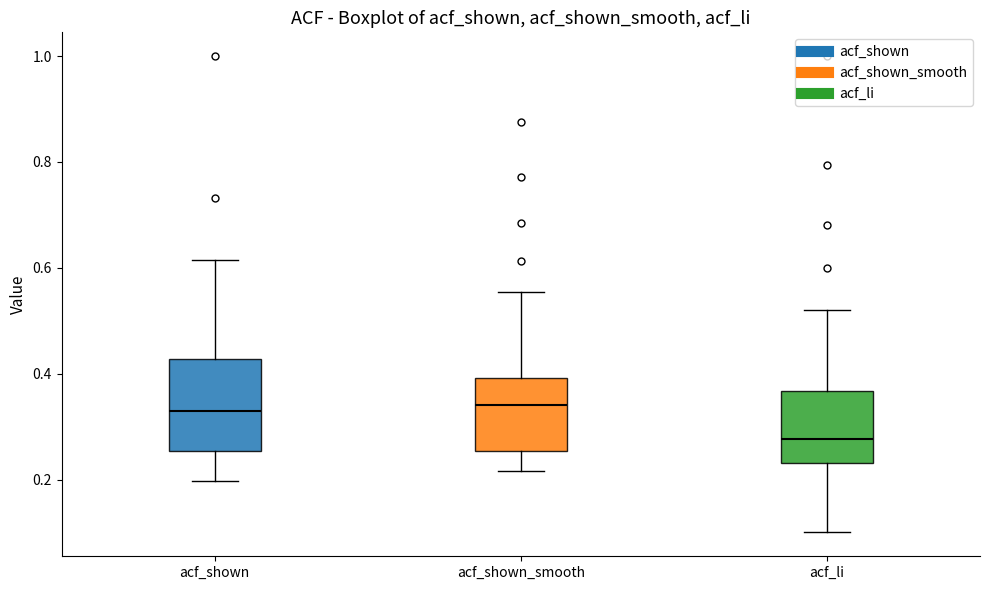

Reading left to right, read every box against the y-axis: the position of its median line, the range the box covers, and the ends of its whiskers. The values are not printed on the chart, so give them approximately, as read against the axis.

acf_shown: median 0.34, box 0.26 to 0.42, whiskers 0.20 to 0.62
acf_shown_smooth: median 0.34, box 0.26 to 0.40, whiskers 0.22 to 0.56
acf_li: median 0.28, box 0.24 to 0.36, whiskers 0.10 to 0.52